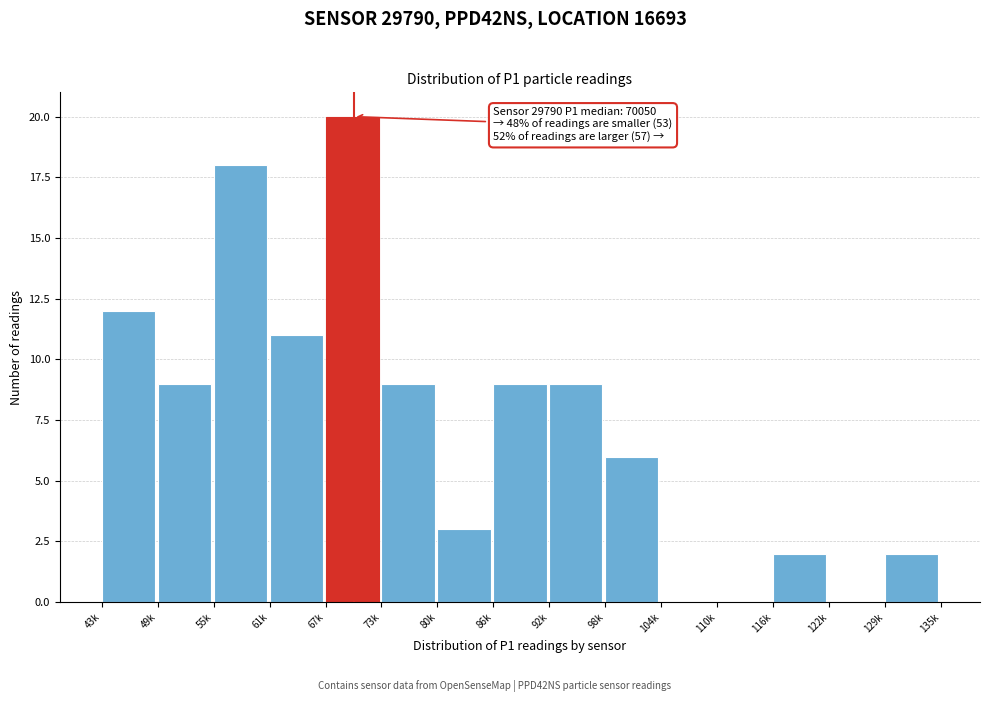

Reading left to right, extract all data points from this chart.

43k=12	49k=9	55k=18	61k=11	67k=20	73k=9	80k=3	86k=9	92k=9	98k=6	104k=0	110k=0	116k=2	122k=0	129k=2